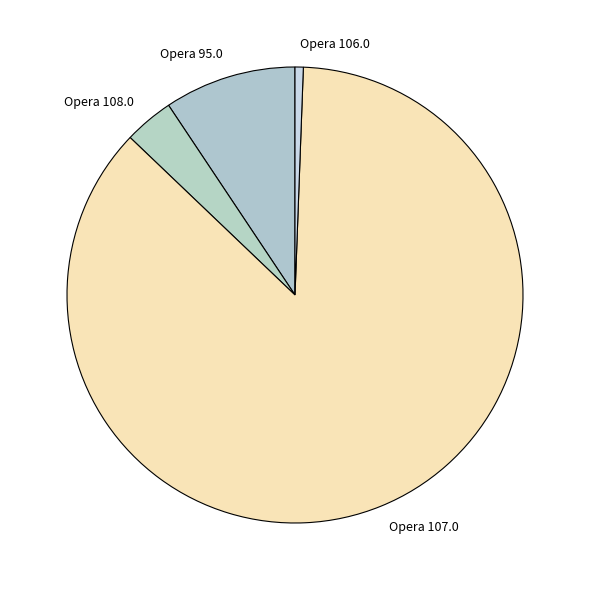

What is the smallest slice in the pie chart?

Opera 106.0